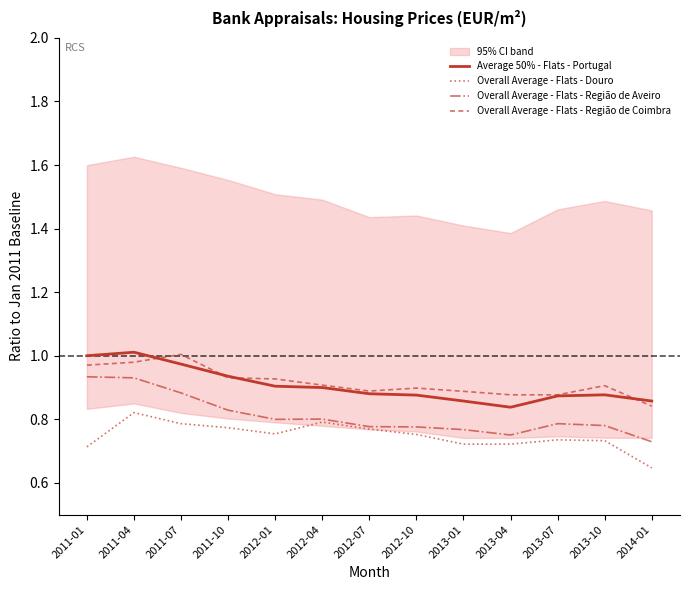

What value does the Overall Average - Flats - Região de Aveiro series have at 2013-10?

0.8